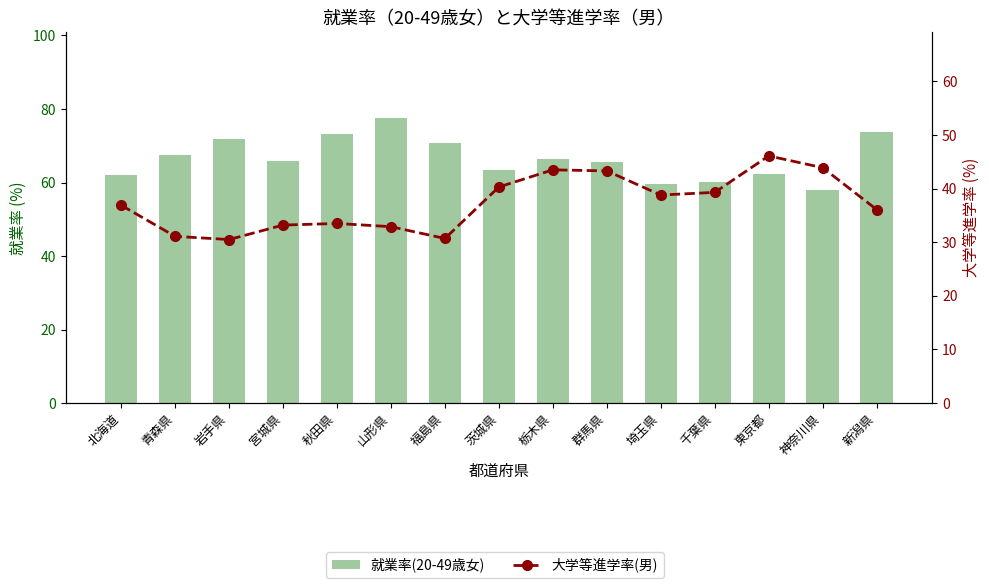

Rank the series at 栃木県 from highest to lowest value.

就業率(20-49歳女), 大学等進学率(男)